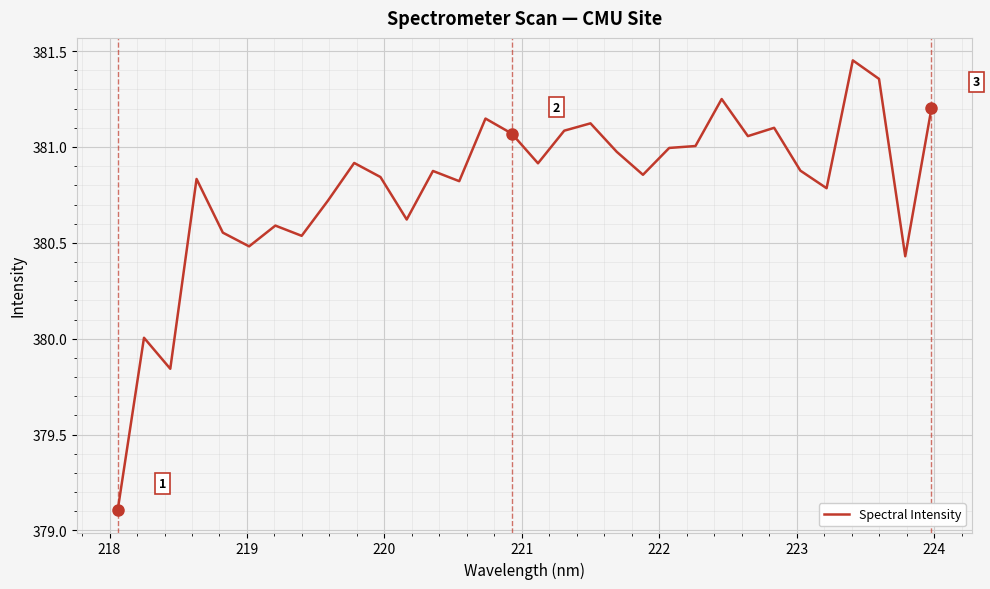

What is the difference between the maximum and minimum values?

2.3